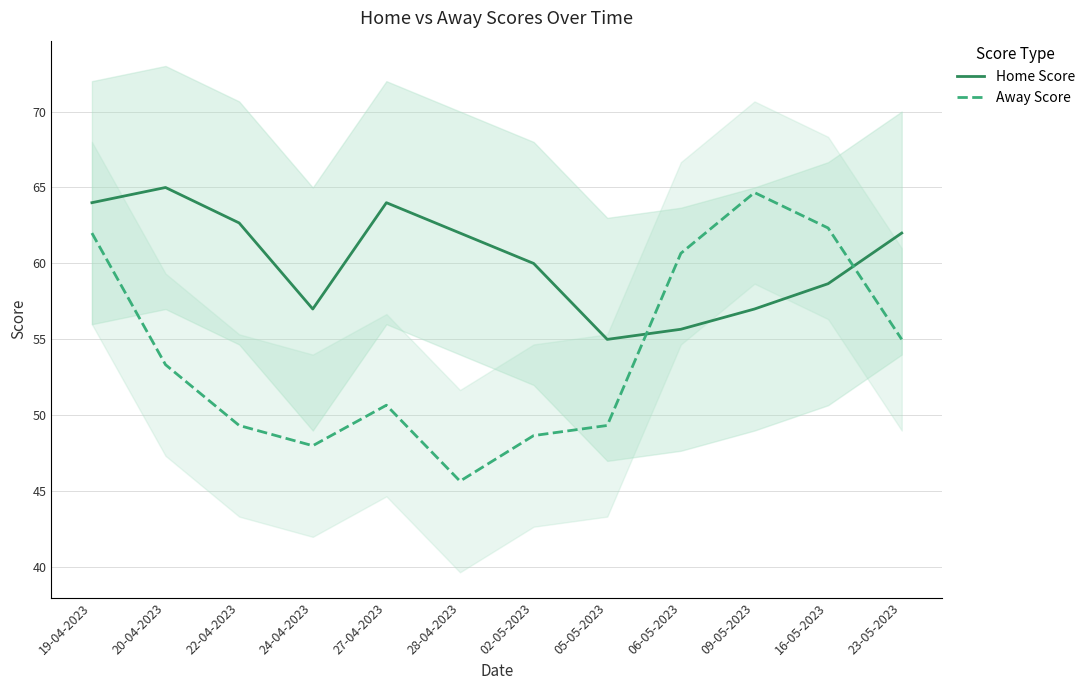

Is it true that Away Score equals 62.3 at 16-05-2023?

True